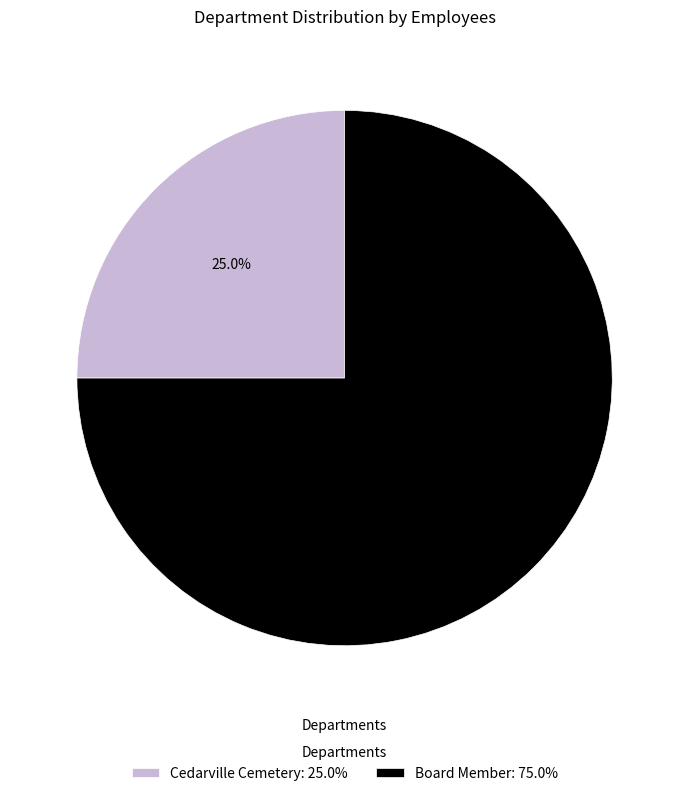

Count the number of slices in the pie.

2